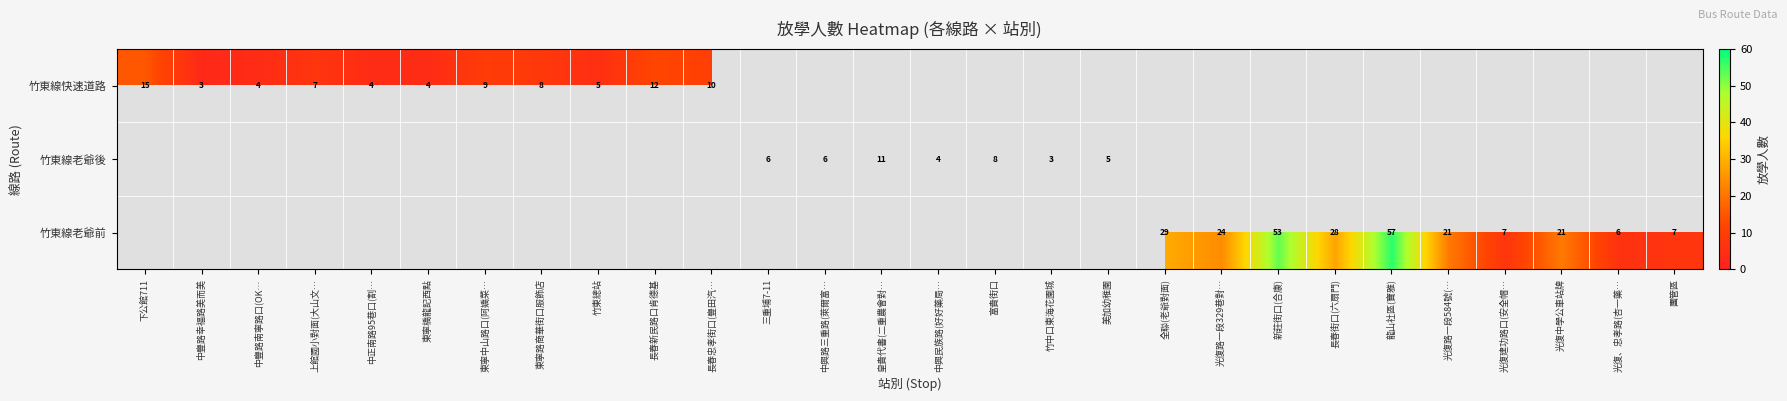

Is it true that 竹東線老爺前 equals 29 at 光復路一段584號(…?

False